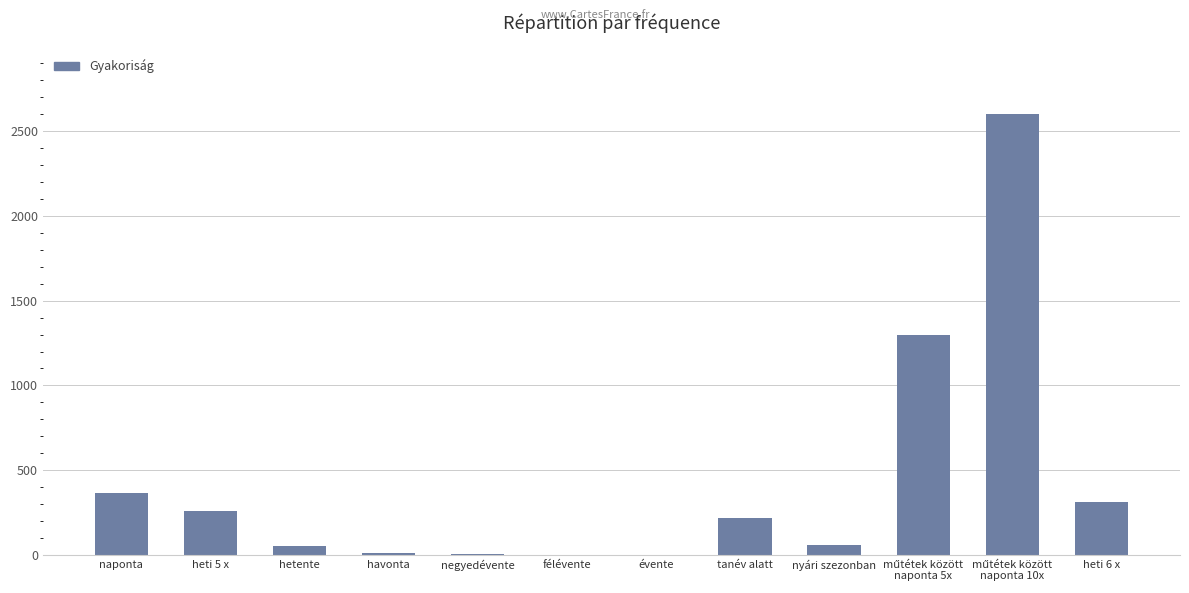

What is the sum of all values?

5188